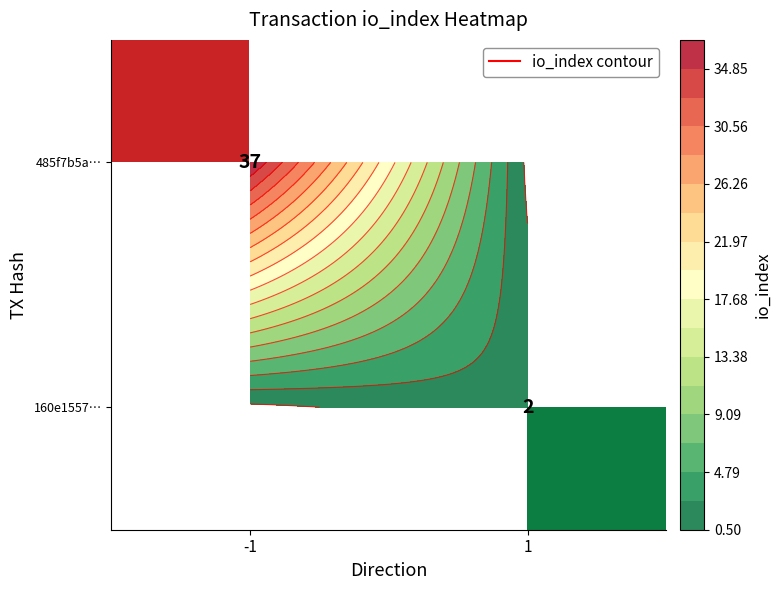

What is the difference between the highest and lowest values at 1?

2